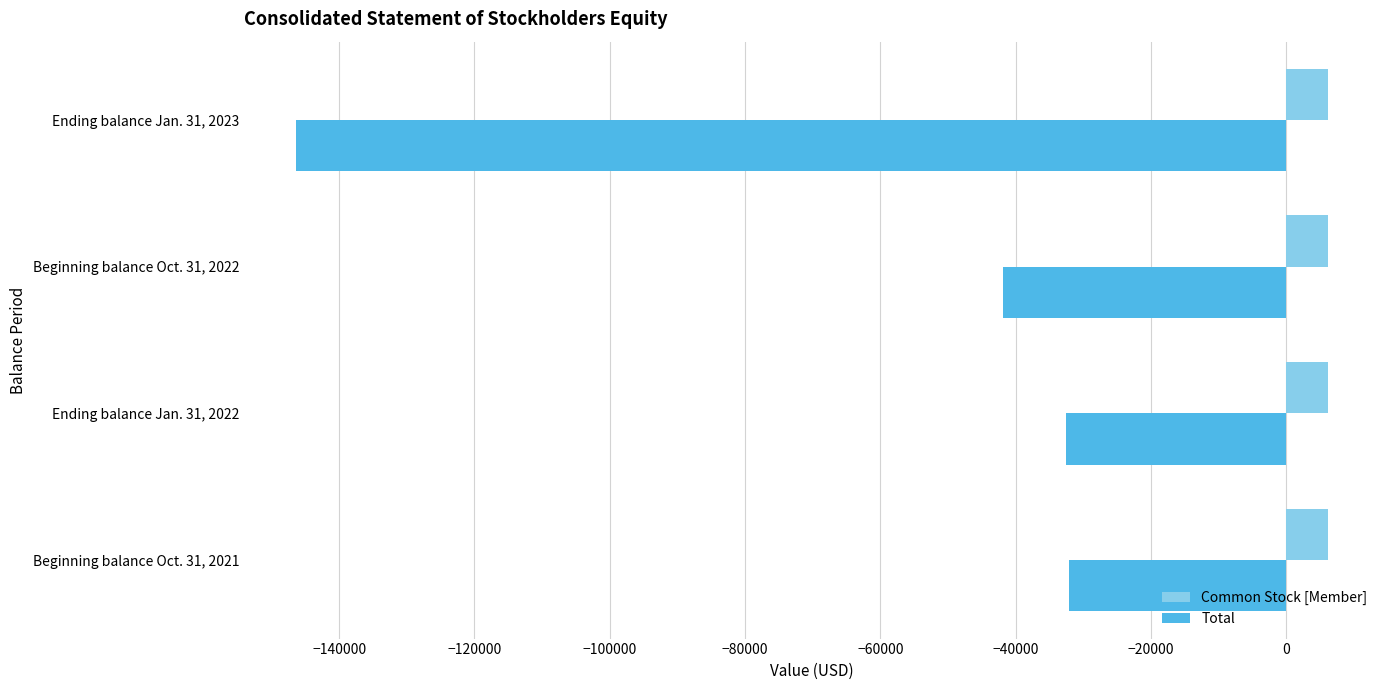

At which label does Total reach its minimum?

Ending balance Jan. 31, 2023